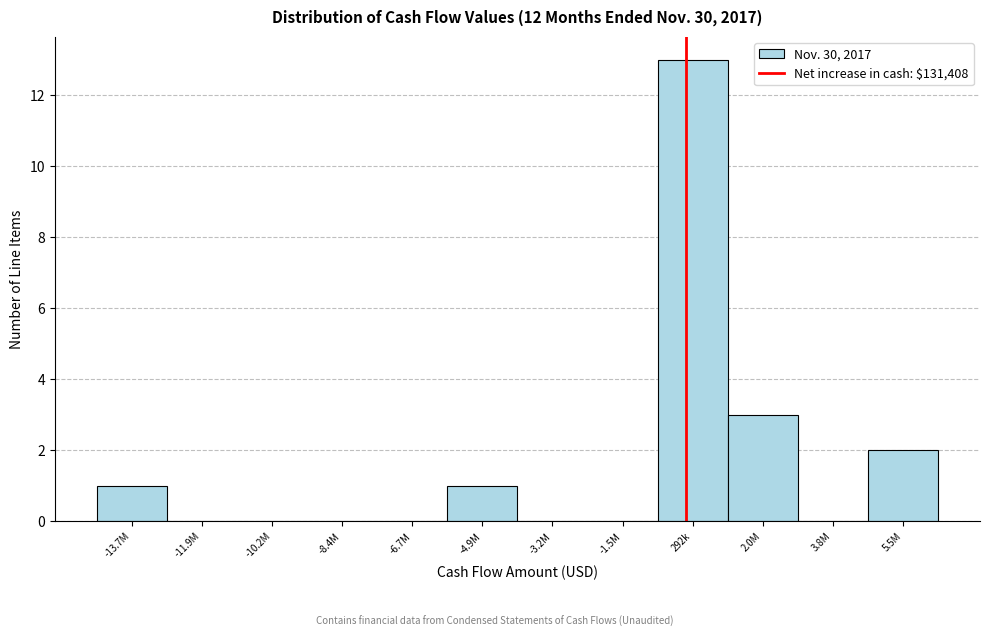

Reading right to left, transcribe all the data shown in this chart.

5.5M=2	3.8M=0	2.0M=3	292k=13	-1.5M=0	-3.2M=0	-4.9M=1	-6.7M=0	-8.4M=0	-10.2M=0	-11.9M=0	-13.7M=1